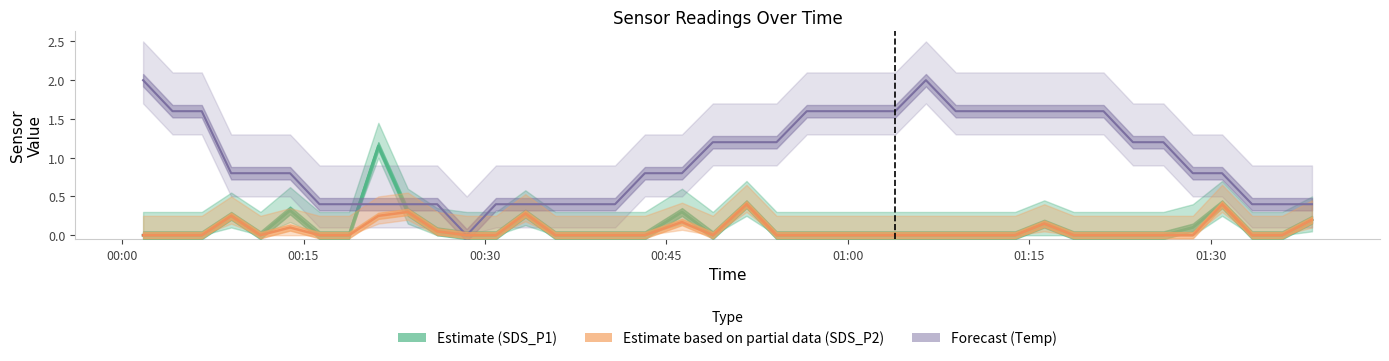

What is the label of the 2nd bar from the left?

00:15